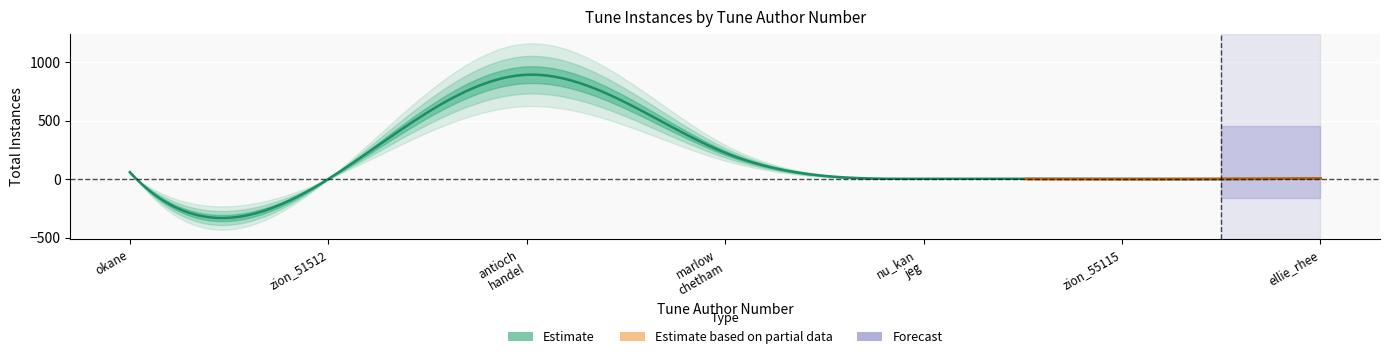

Rank the categories by value from lowest to highest.

wer_will_mit_uns_nach_zion_gehn_51512, wer_will_mit_uns_nach_zion_gehn_55115, nu_kan_jeg_laese_klart_min_ret, ellie_rhee, when_i_can_read_my_title_clear_okane, marlow_chetham, antioch_handel